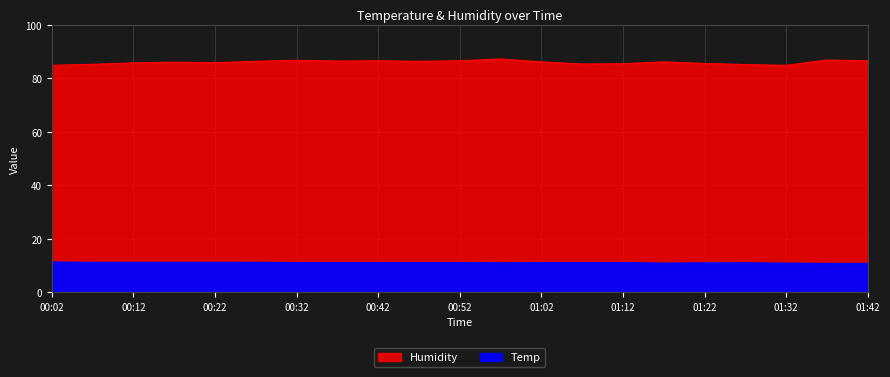

Is it true that Temp equals 6.3 at 01:42?

False